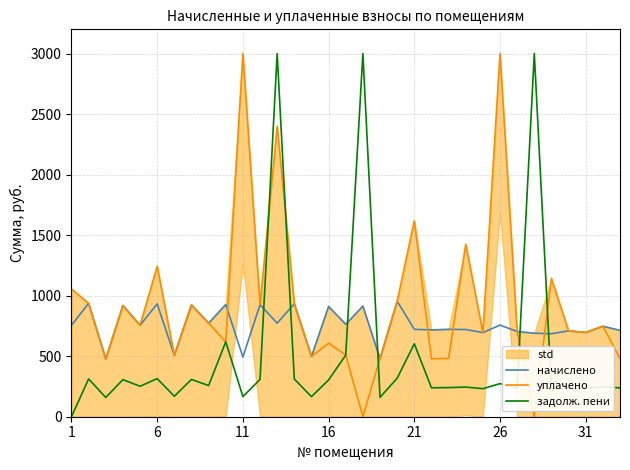

Which series ends up on top after the final intersection of задолж. пени and начислено?

начислено